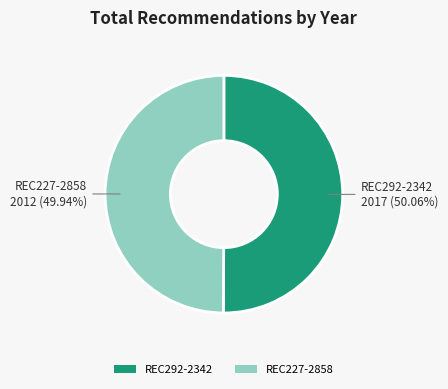

Approximately how many times larger is the value at REC227-2858 compared to REC292-2342?

1.0